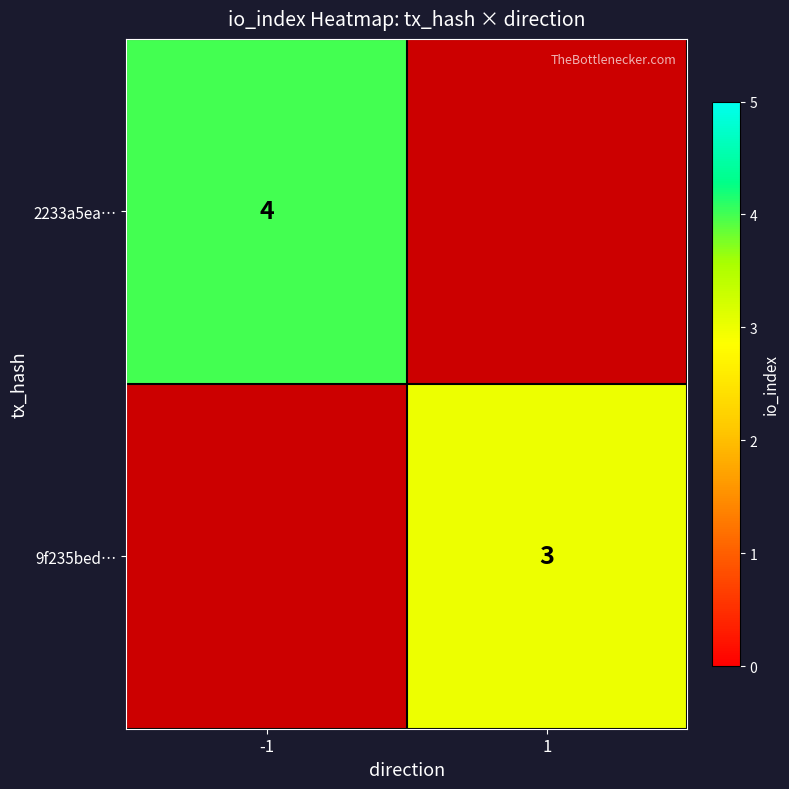

What is the greatest value displayed?

4.0